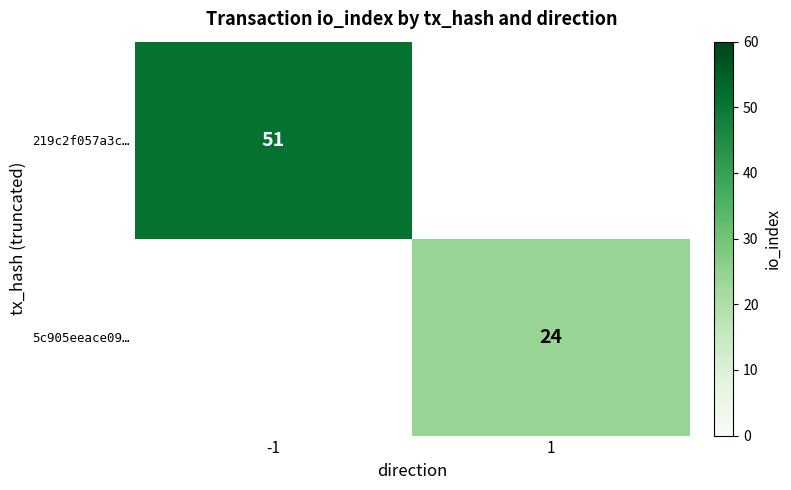

The 219c2f057a3c… series shows 51 at -1. True or false?

True